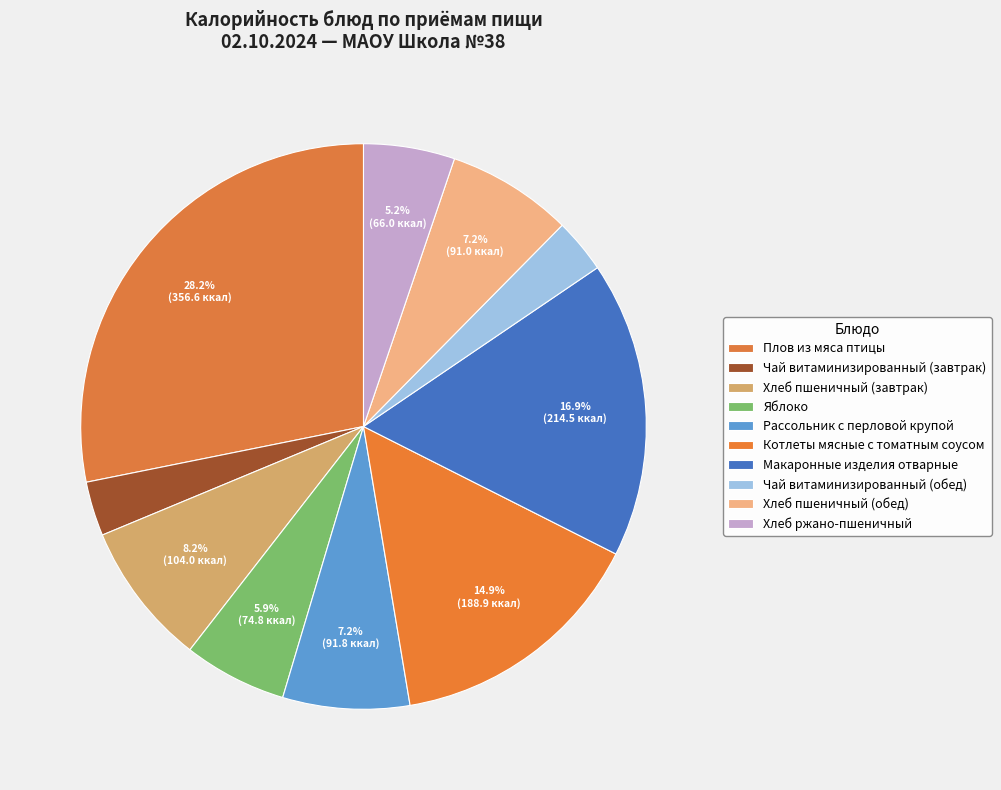

How many slices are in this pie chart?

10